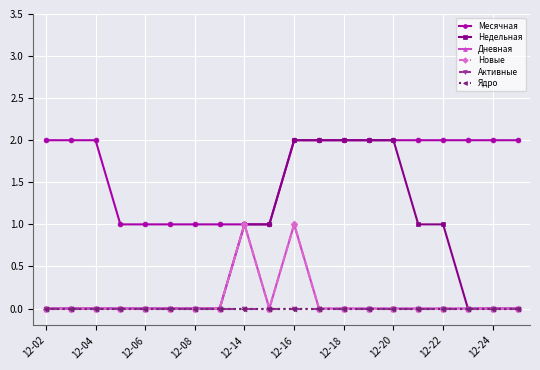

True or false: Ядро and Месячная intersect in this chart.

False